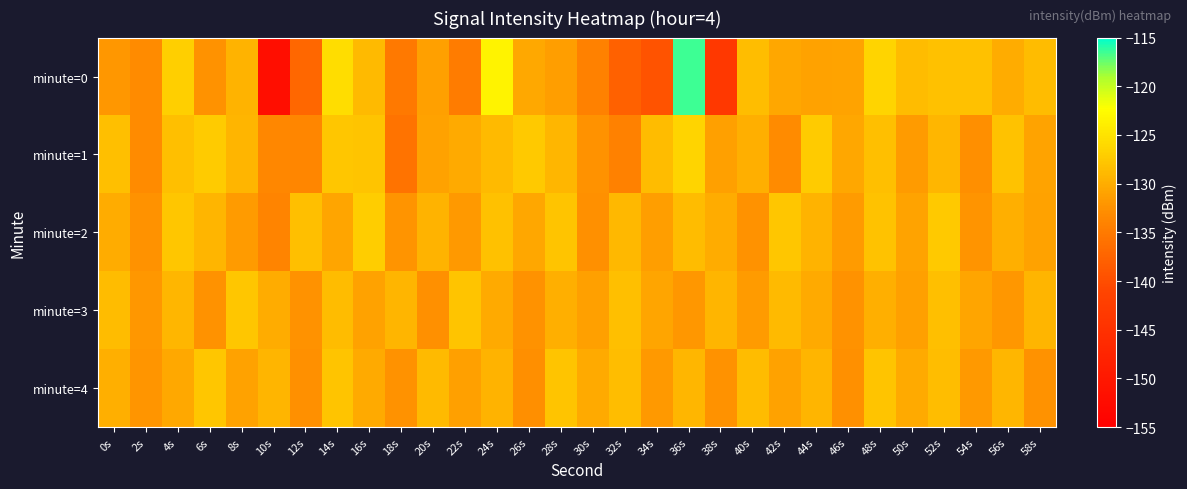

What is the total value across all series at 0s?

-648.8